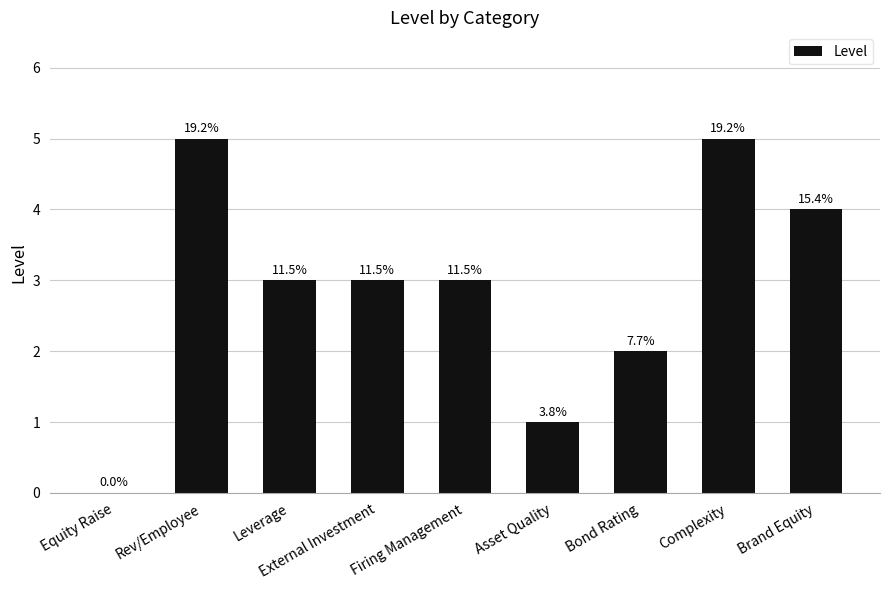

What is the change in value from Asset Quality to Brand Equity?

+3